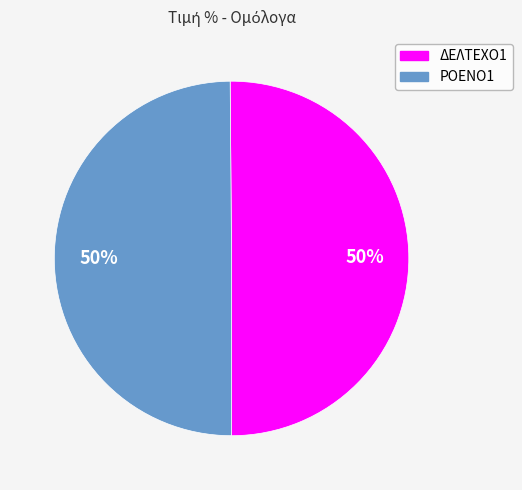

How many segments does this pie chart have?

2